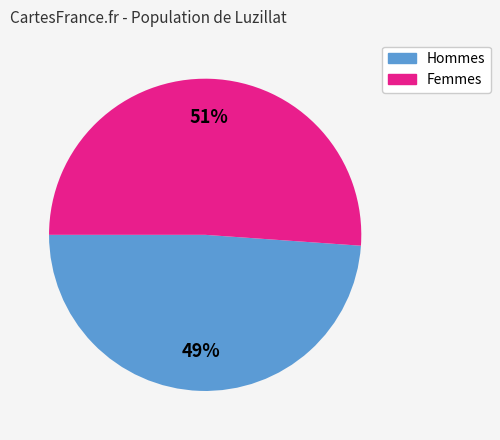

How many segments does this pie chart have?

2